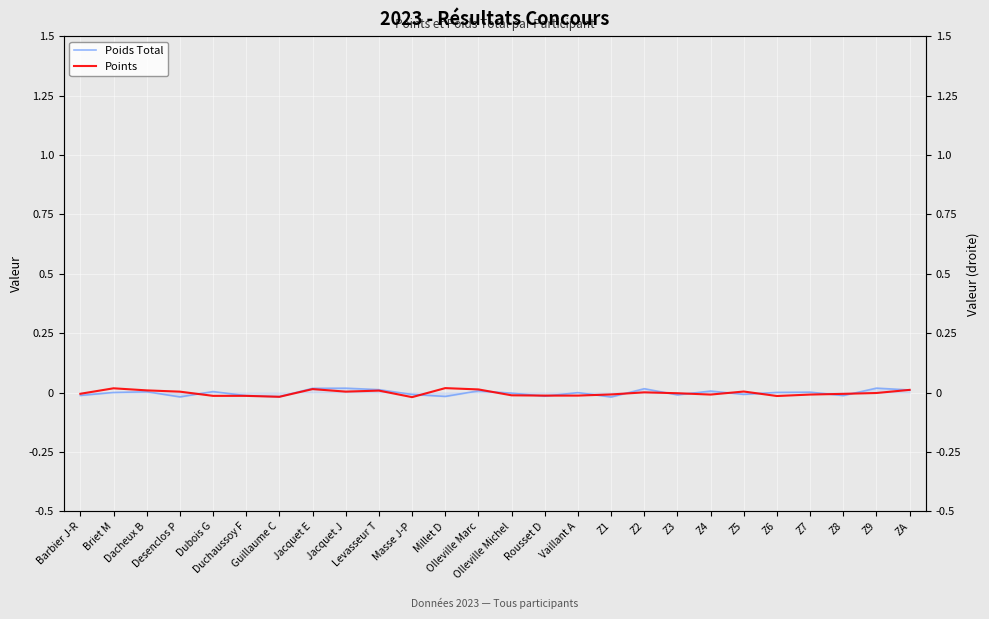

What position from the right is Z9?

2